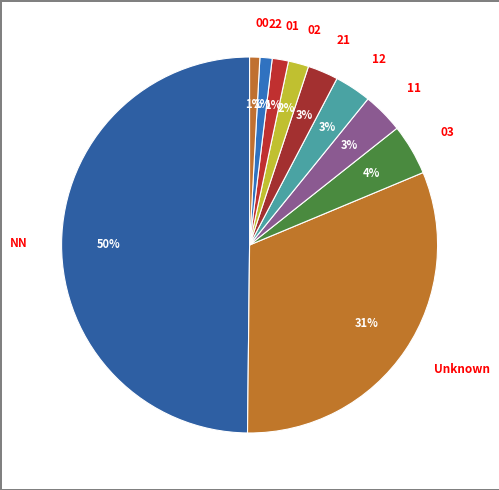

To the nearest percent, what is the average slice percentage?

10%